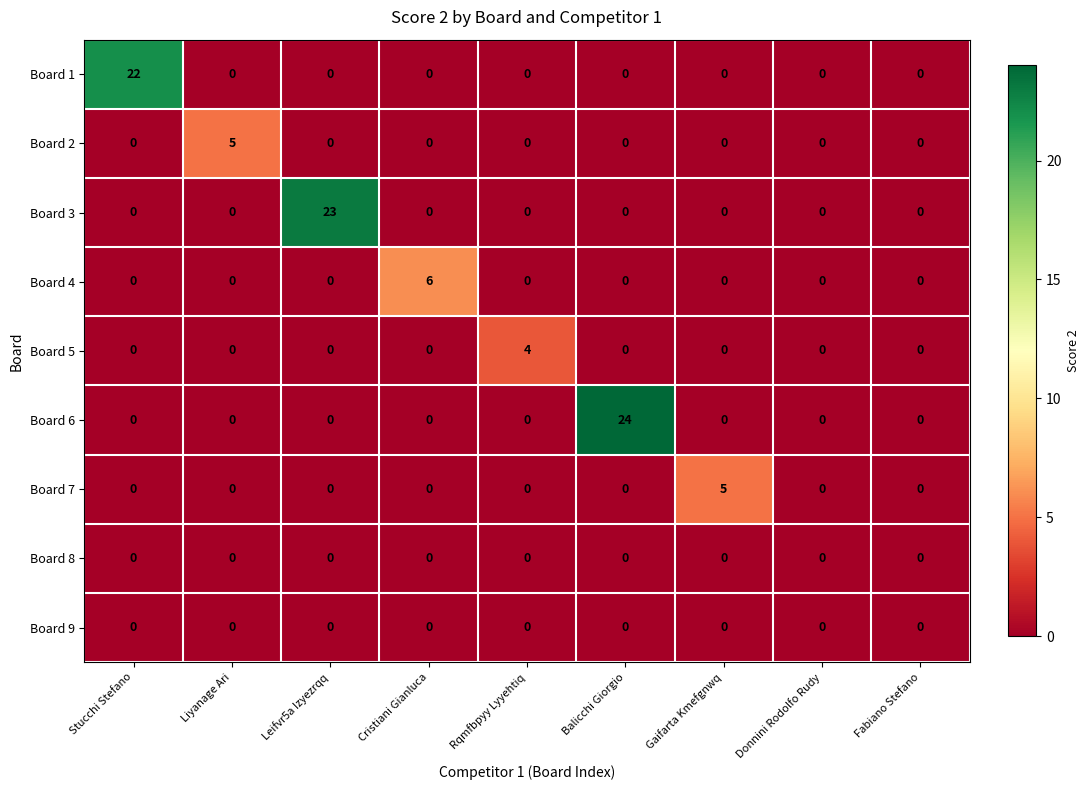

The Board 8 series shows 0 at Fabiano Stefano. True or false?

True